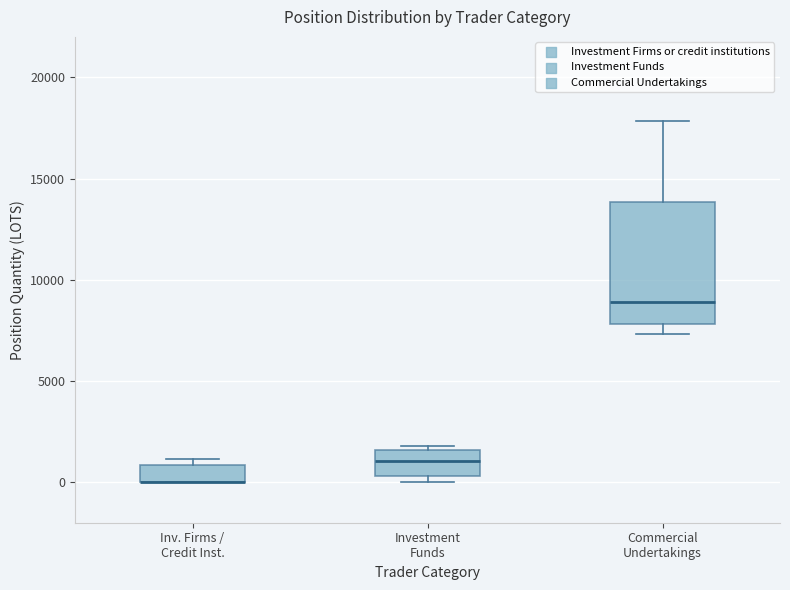

Where does the median line of the box for Commercial Undertakings sit on the y-axis? The values are not printed on the chart, so give them approximately, as read against the axis.

9000